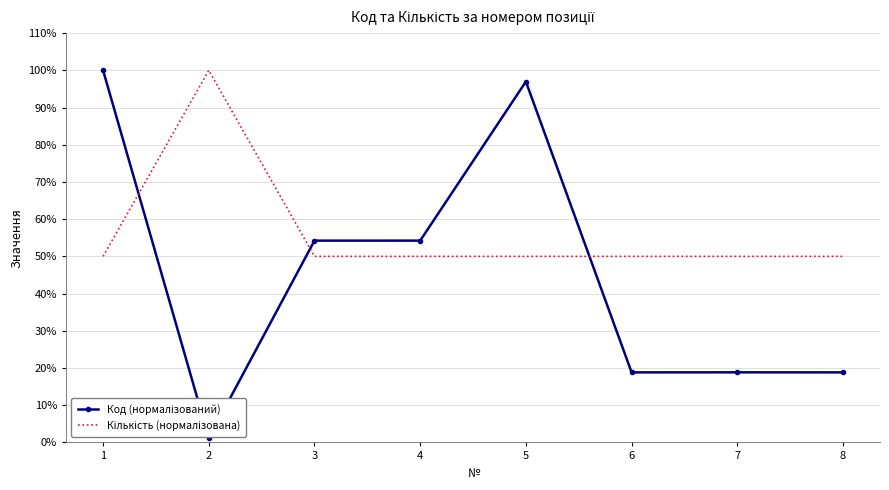

Which series ends up on top after the final intersection of Код (нормалізований) and Кількість (нормалізована)?

Кількість (нормалізована)